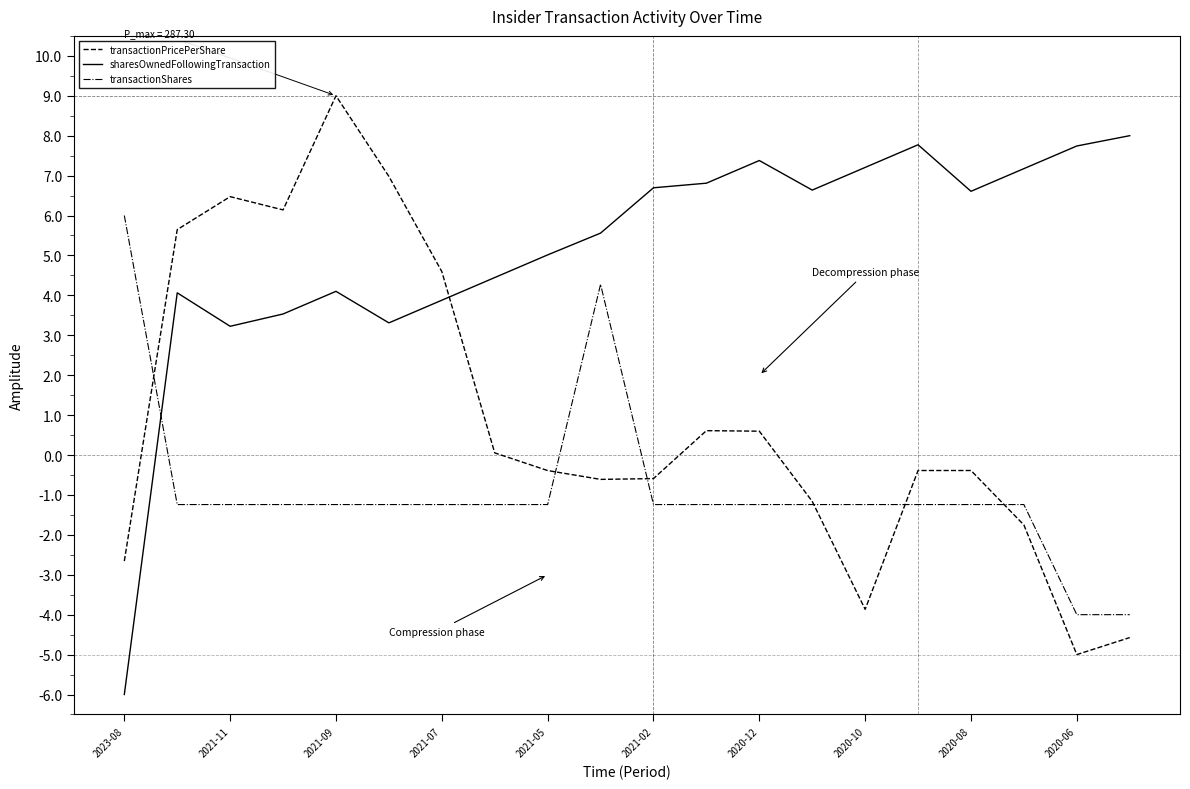

After their last crossing, which series has the higher values: transactionShares or sharesOwnedFollowingTransaction?

sharesOwnedFollowingTransaction